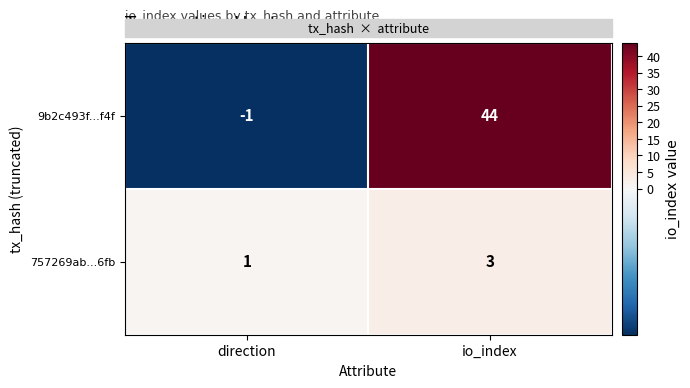

List the series in order of their peak value, lowest first.

757269ab...6fb, 9b2c493f...f4f